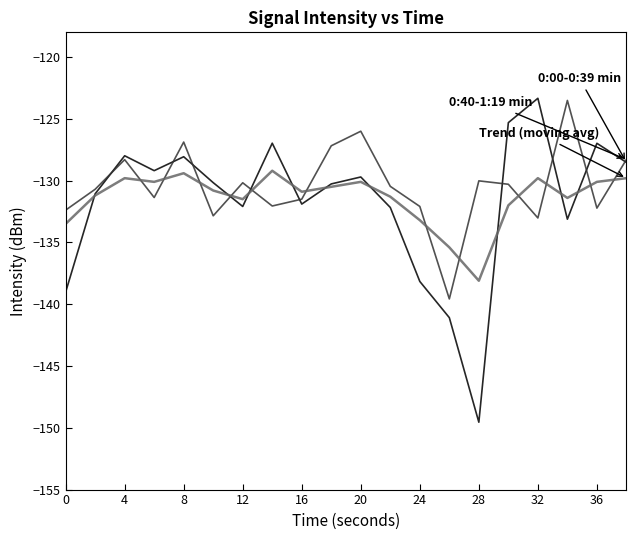

What is the minimum value shown in the chart?

-149.5